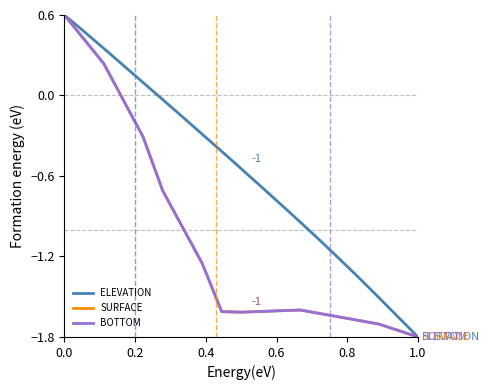

How many interior local peaks does the BOTTOM series have?

1